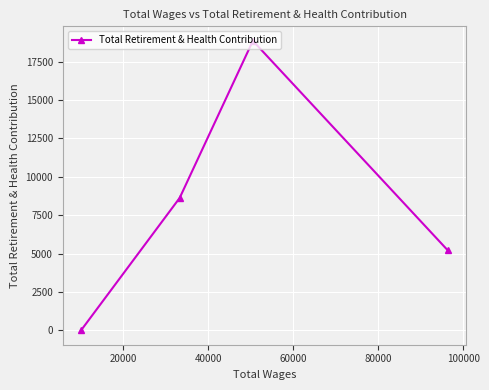

What is the maximum value shown in the chart?

18858